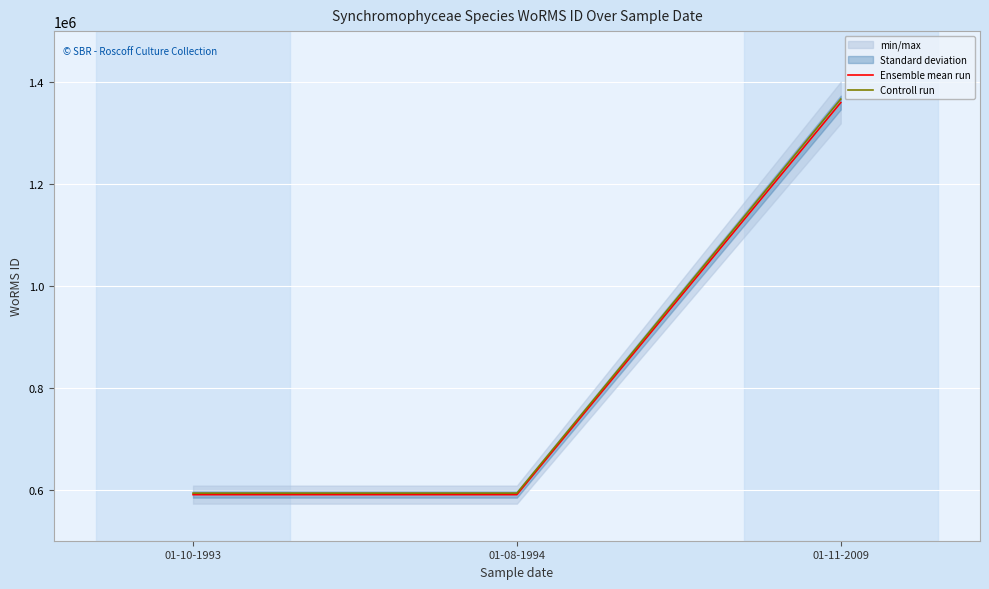

Is it true that Ensemble mean run equals 224870.7 at 01-10-1993?

False